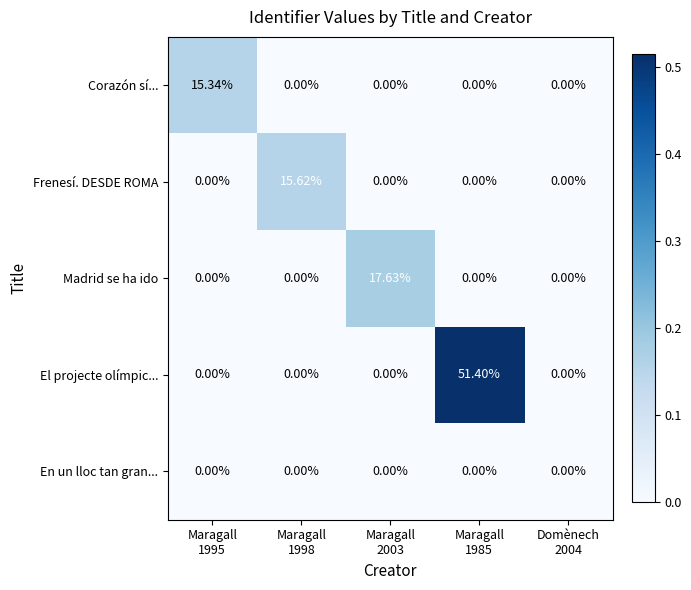

List the series in order of their peak value, lowest first.

En un lloc tan gran..., Corazón sí..., Frenesí. DESDE ROMA, Madrid se ha ido, El projecte olímpic...